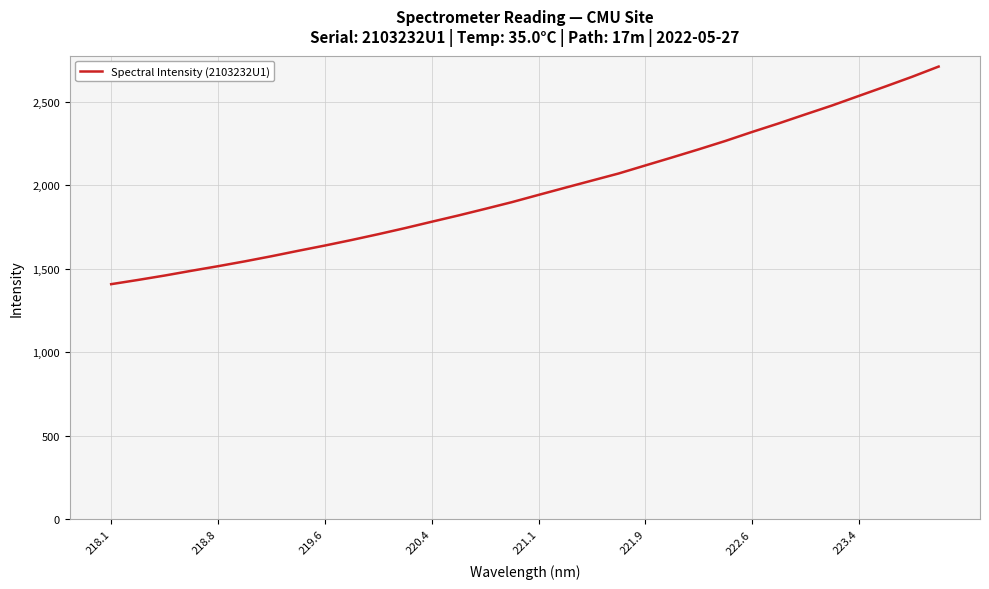

What is the greatest value displayed?

2710.3